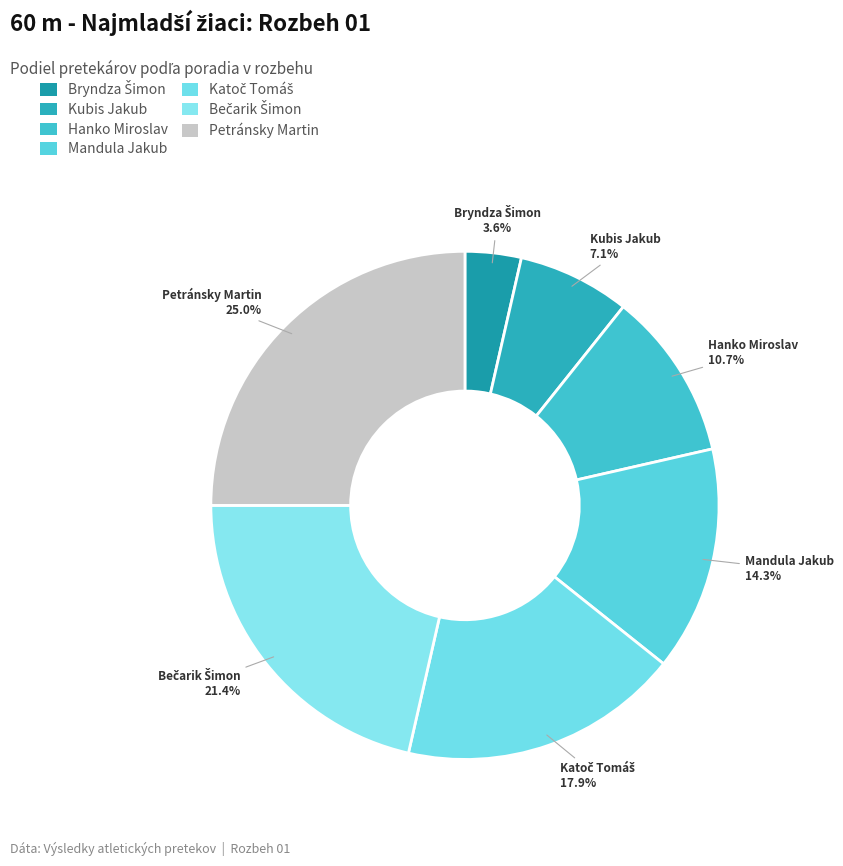

What percentage do Bečarik Šimon and Katoč Tomáš together represent?

39.3%